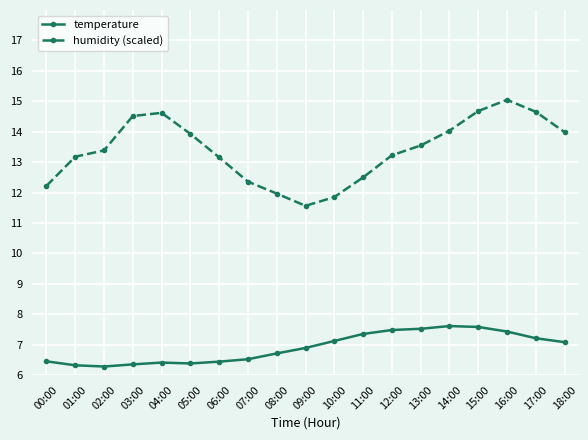

The value of humidity (scaled) at 18:00 is 14.0. True or false?

True